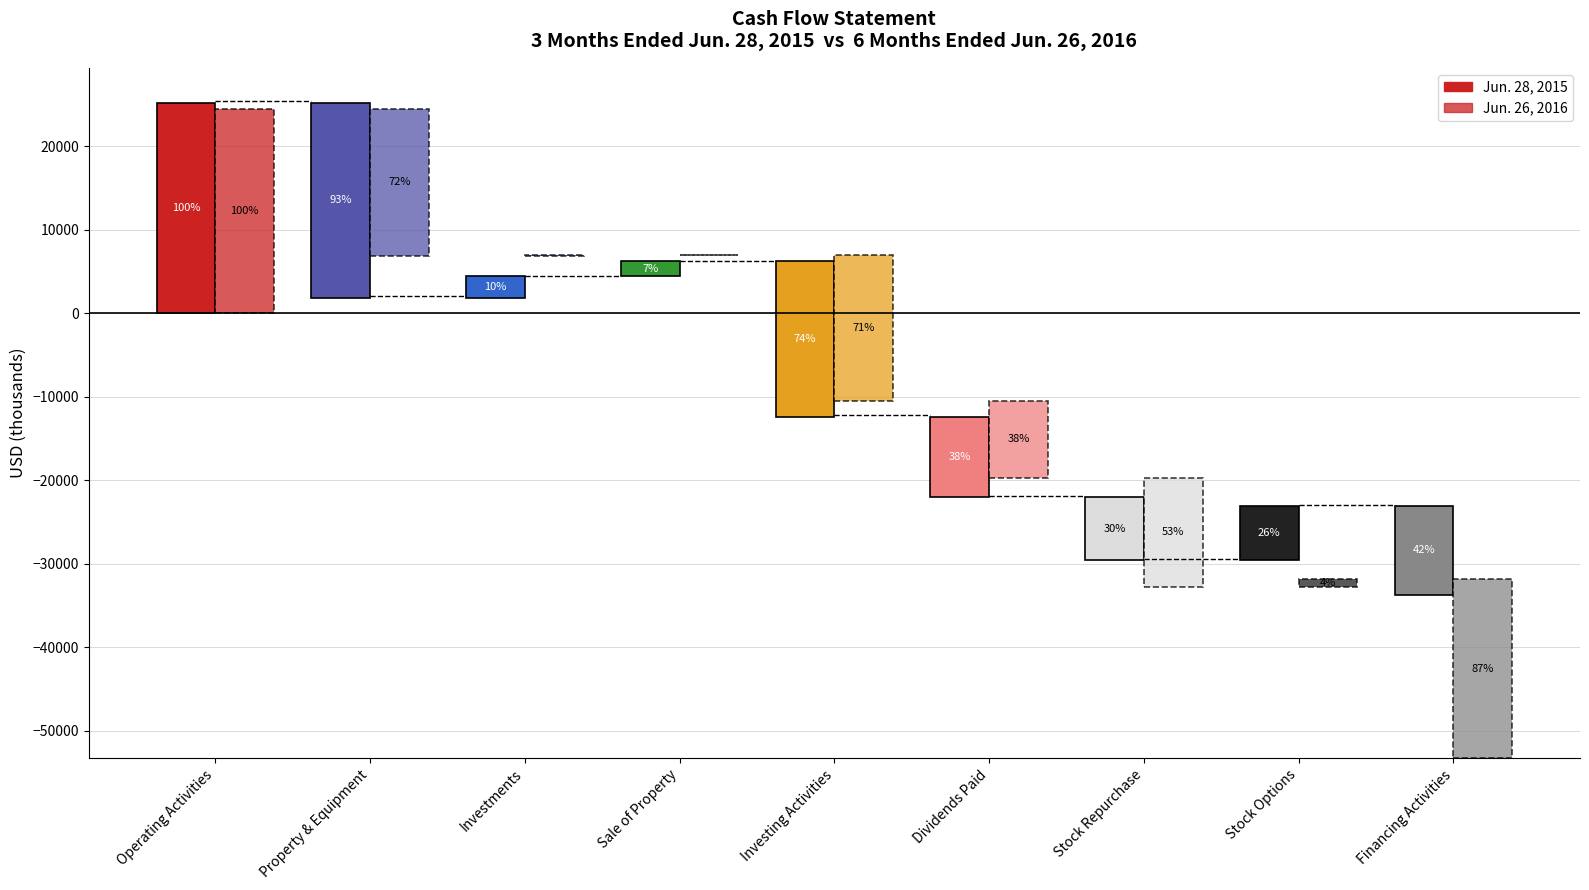

What is the difference between the highest and lowest values at Dividends Paid?

357